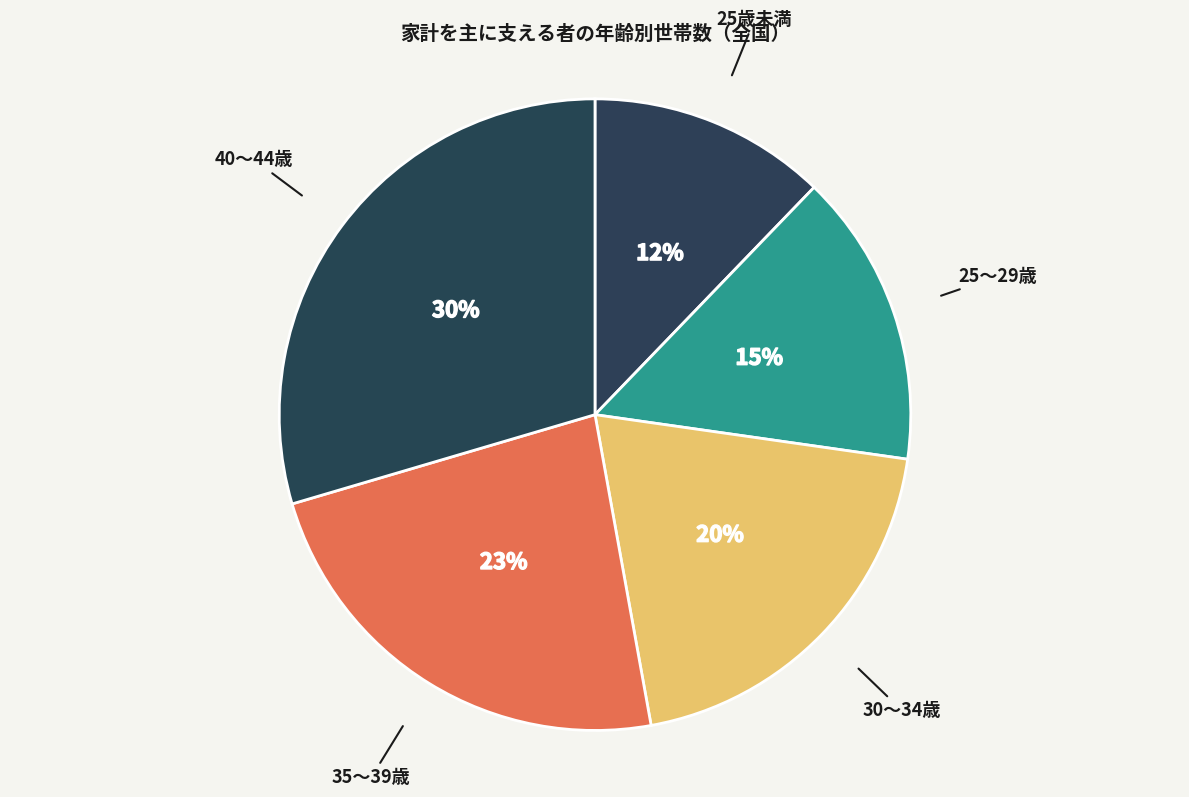

Is there a majority slice in this chart?

No